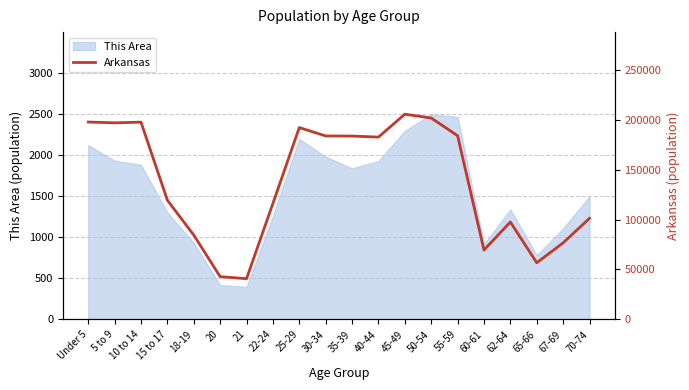

The value of This Area at 35-39 is 1839. True or false?

True